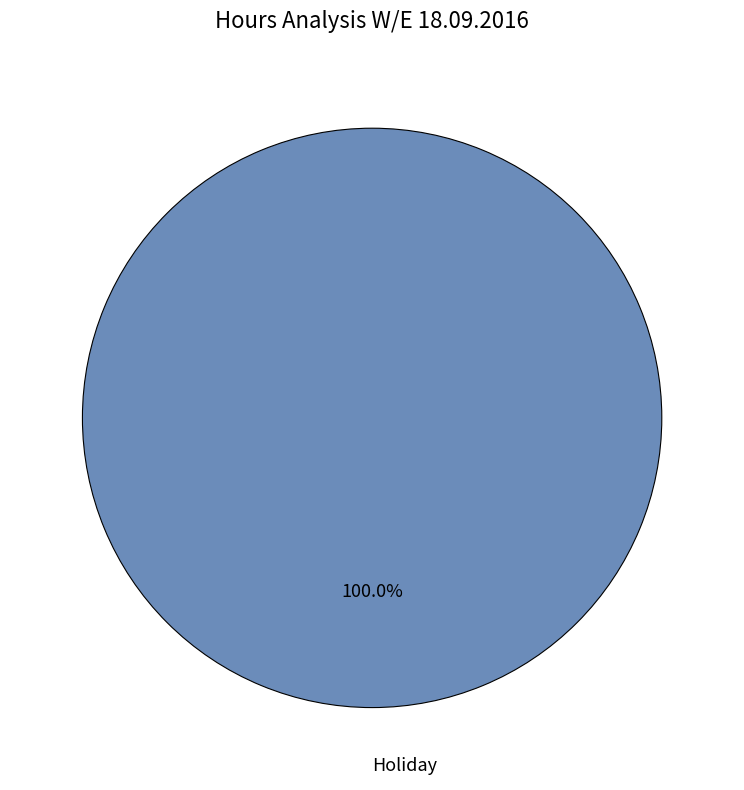

Is there a majority slice in this chart?

Yes